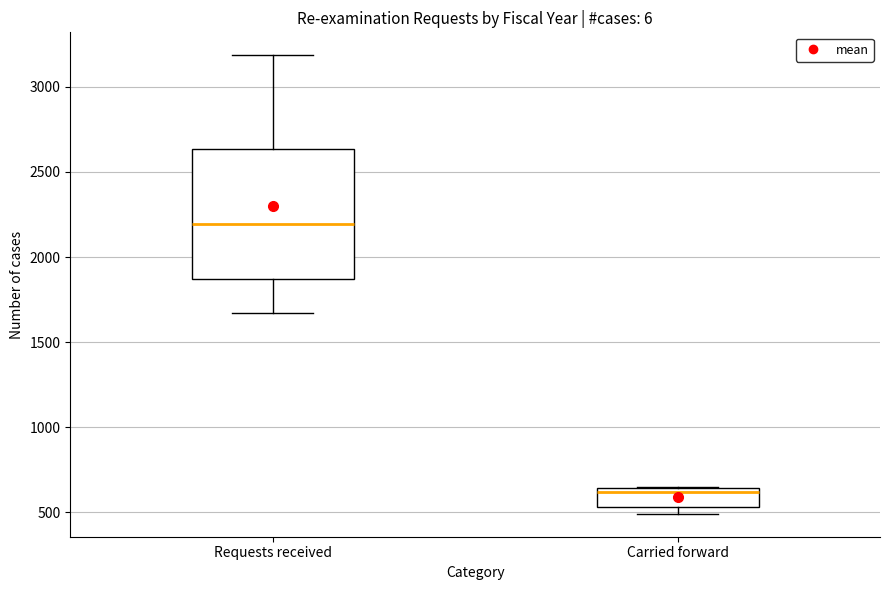

Comparing the boxes themselves (not the whiskers), which one is the tallest?

Requests received